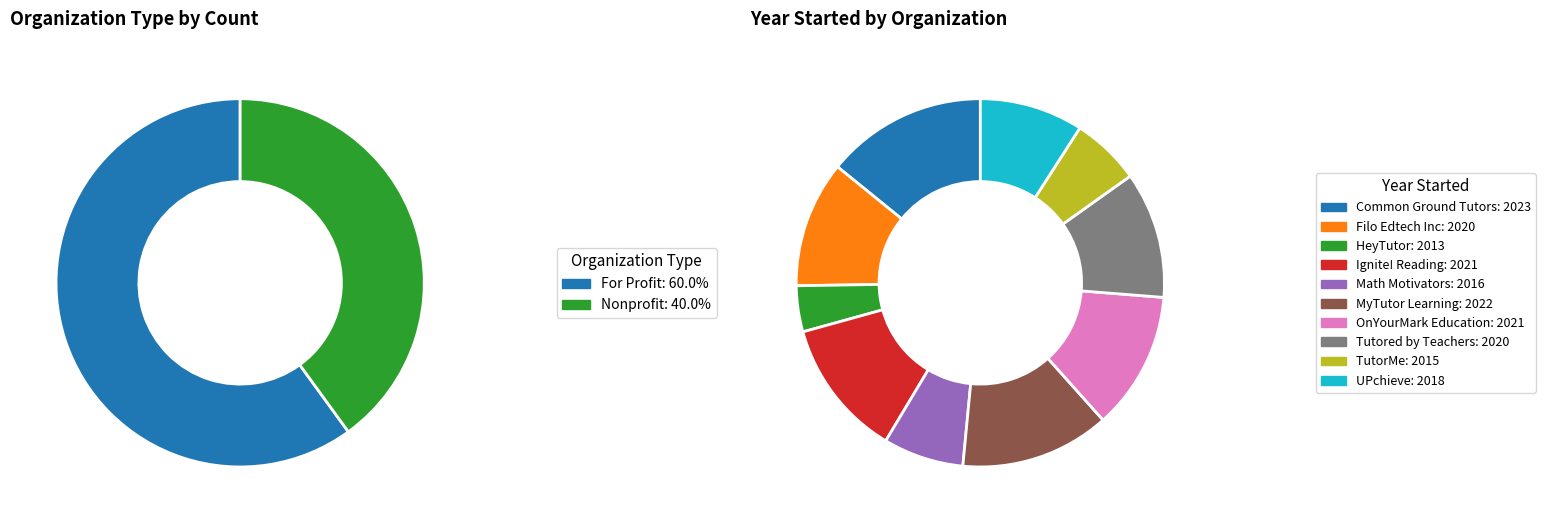

What percentage do MyTutor Learning and OnYourMark Education together represent?

20.0%